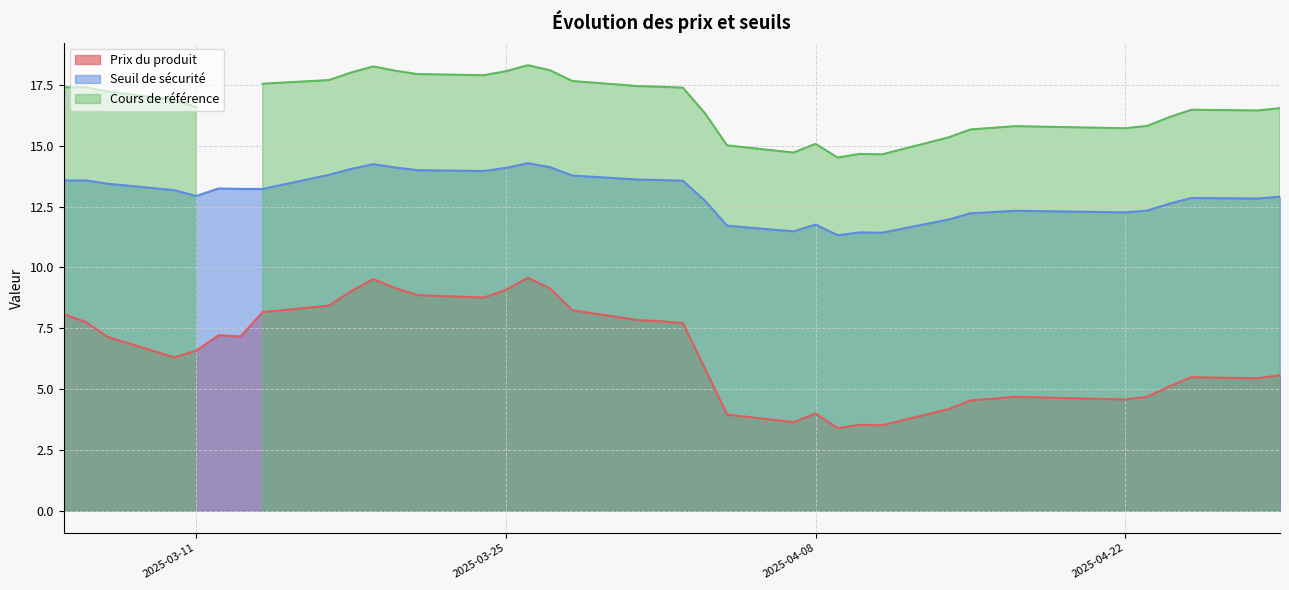

What is the minimum value for Prix du produit?

3.4